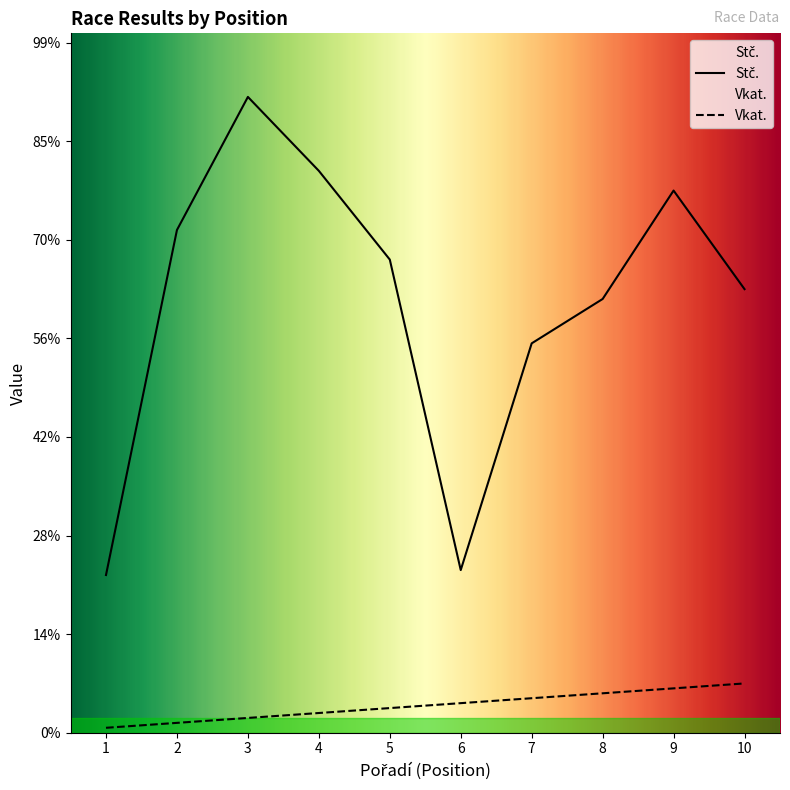

Does the chart display data point markers on the line(s)?

No